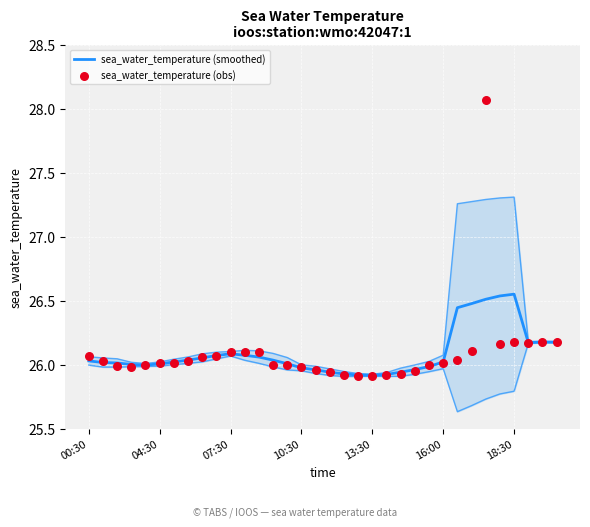

At which category is the sum across all series the highest?

28